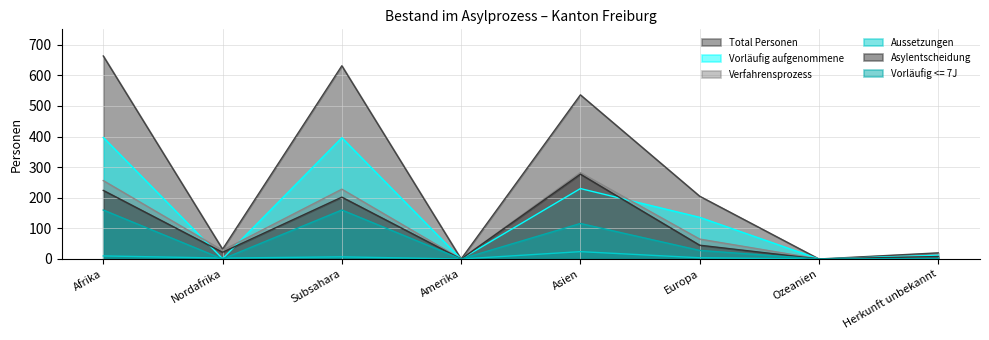

What is the label of the 4th point from the right?

Asien